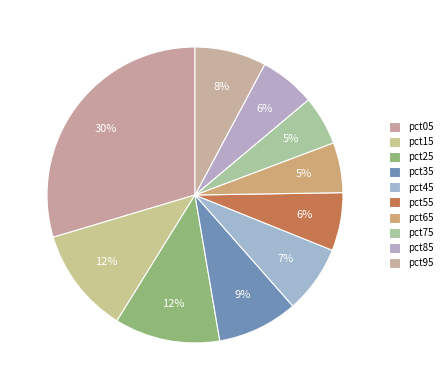

How many segments does this pie chart have?

10